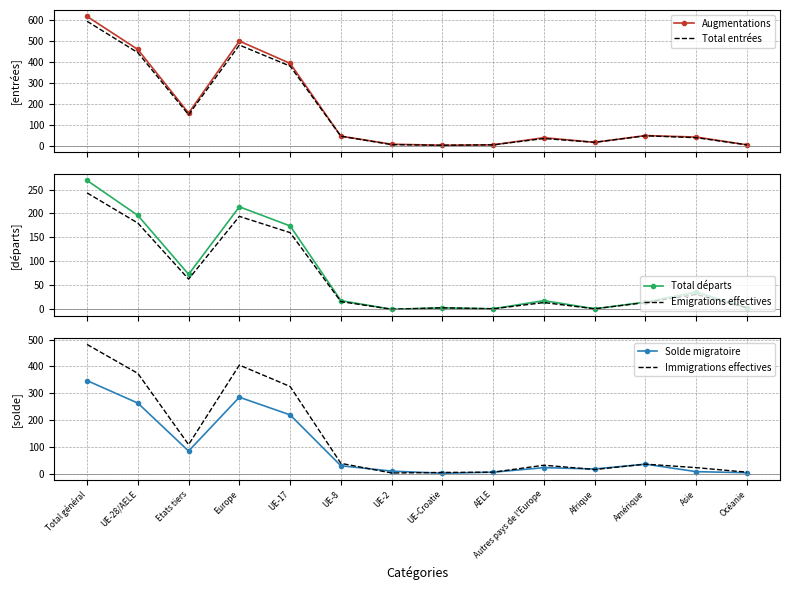

What is the value of the Augmentations point at the 14th from the left?

6